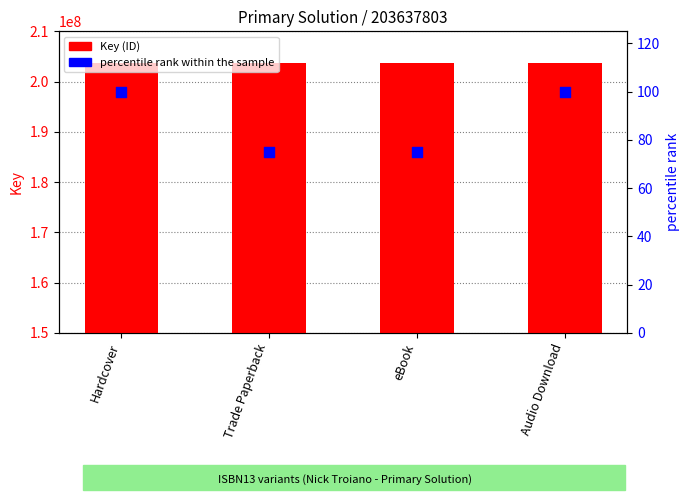

At which category is the sum across all series the highest?

Hardcover